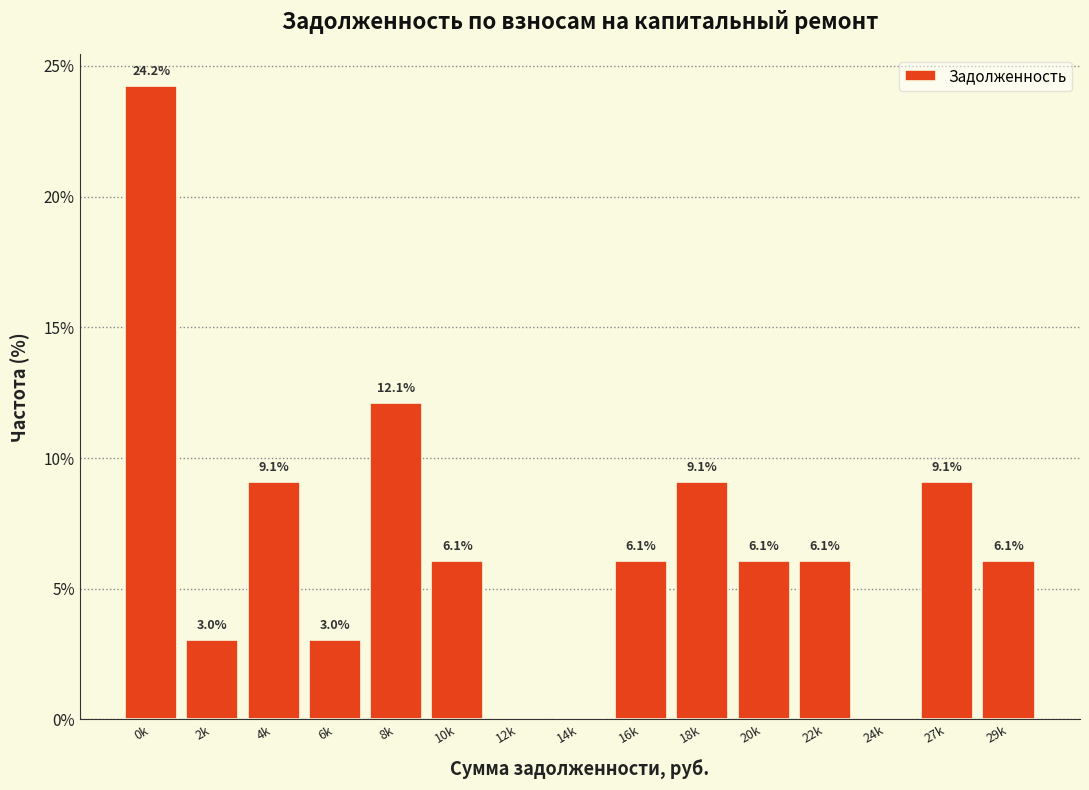

Reading left to right, transcribe all the data shown in this chart.

0k=24.2	2k=3.0	4k=9.1	6k=3.0	8k=12.1	10k=6.1	12k=0.0	14k=0.0	16k=6.1	18k=9.1	20k=6.1	22k=6.1	24k=0.0	27k=9.1	29k=6.1